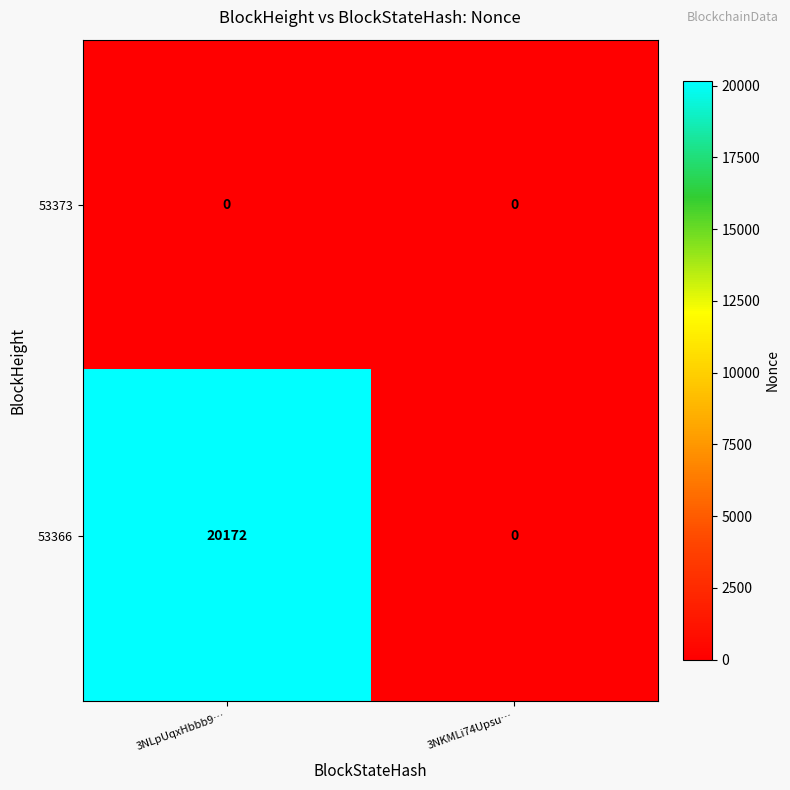

Reading right to left, transcribe all the data shown in this chart.

53373: 3NKMLi74Upsu…=0	3NLpUqxHbbb9…=0
53366: 3NKMLi74Upsu…=0	3NLpUqxHbbb9…=20172